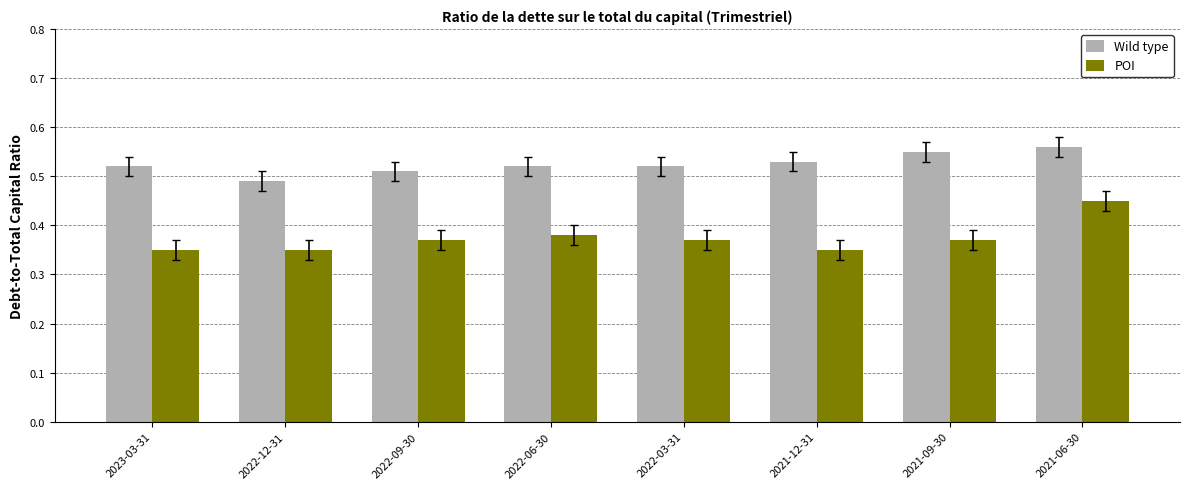

What are all the series names shown in the legend?

Wild type, POI